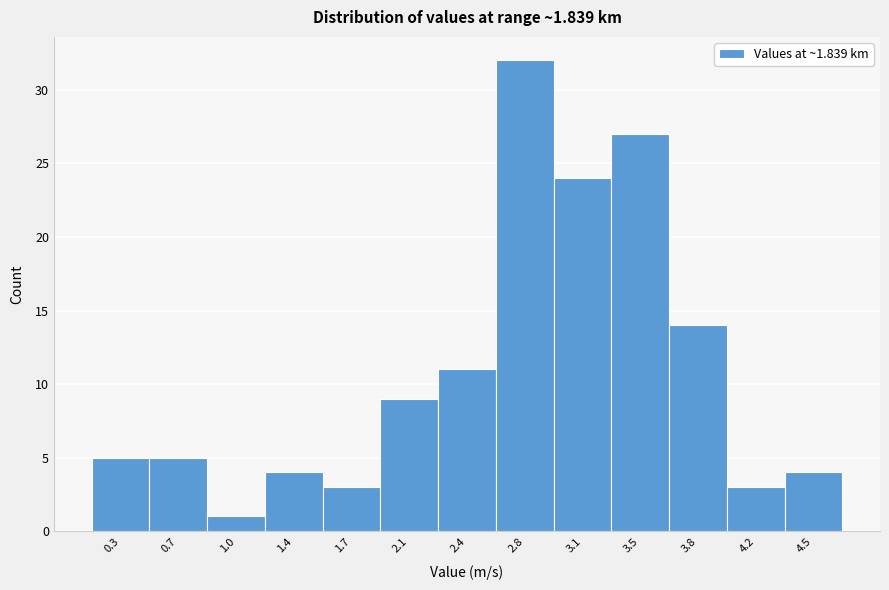

Reading left to right, list all the values displayed in this chart.

0.3=5	0.7=5	1.0=1	1.4=4	1.7=3	2.1=9	2.4=11	2.8=32	3.1=24	3.5=27	3.8=14	4.2=3	4.5=4